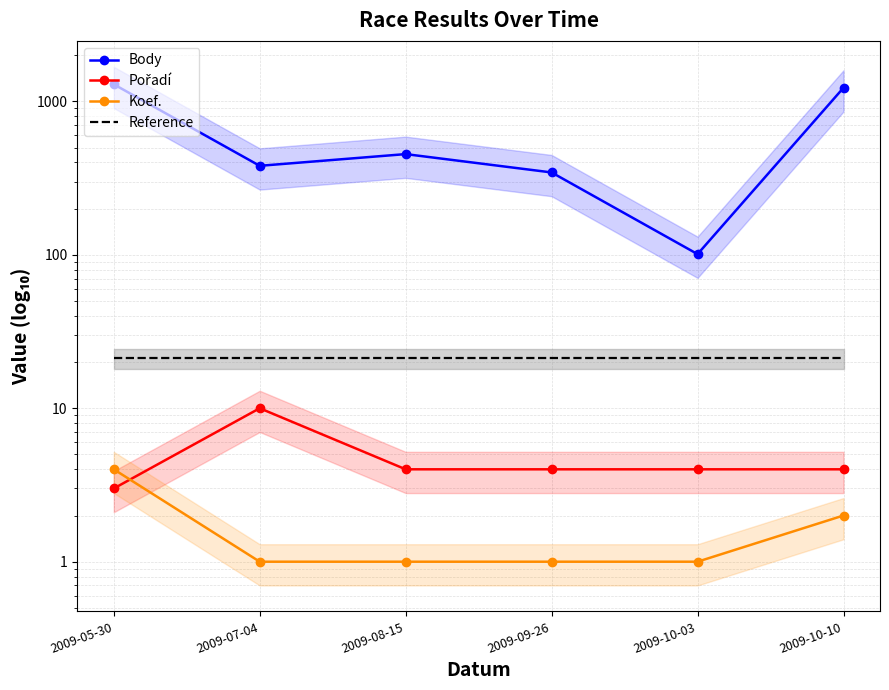

The Body series shows 453.0 at 2009-08-15. True or false?

True